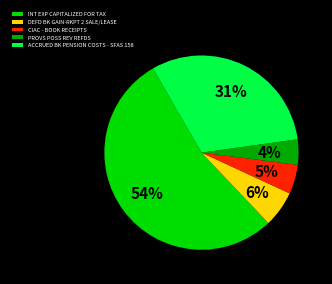

Which has a higher value, INT EXP CAPITALIZED FOR TAX or CIAC - BOOK RECEIPTS?

INT EXP CAPITALIZED FOR TAX